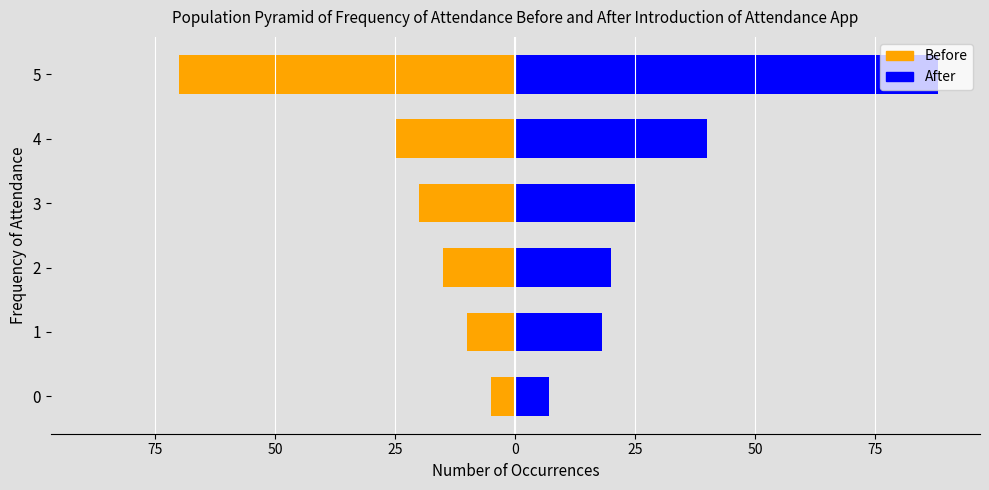

Is it true that After equals 36 at 3?

False